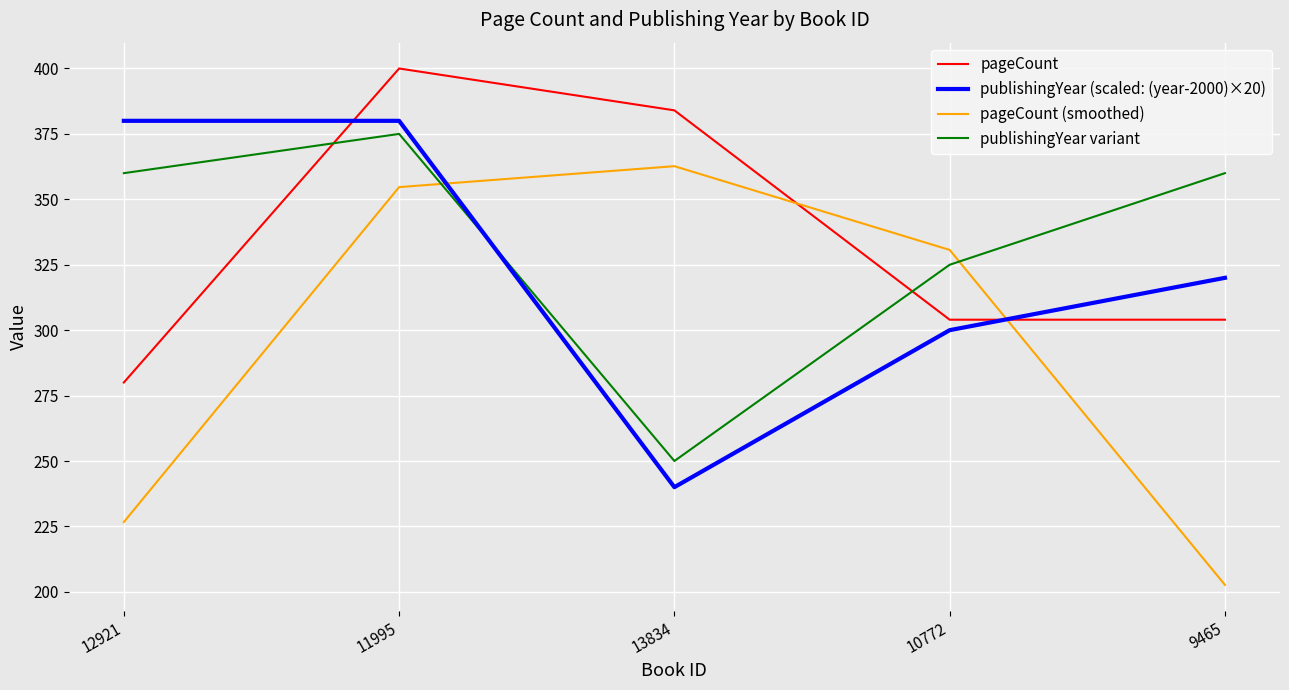

Is it true that publishingYear variant equals 539.2 at 11995?

False